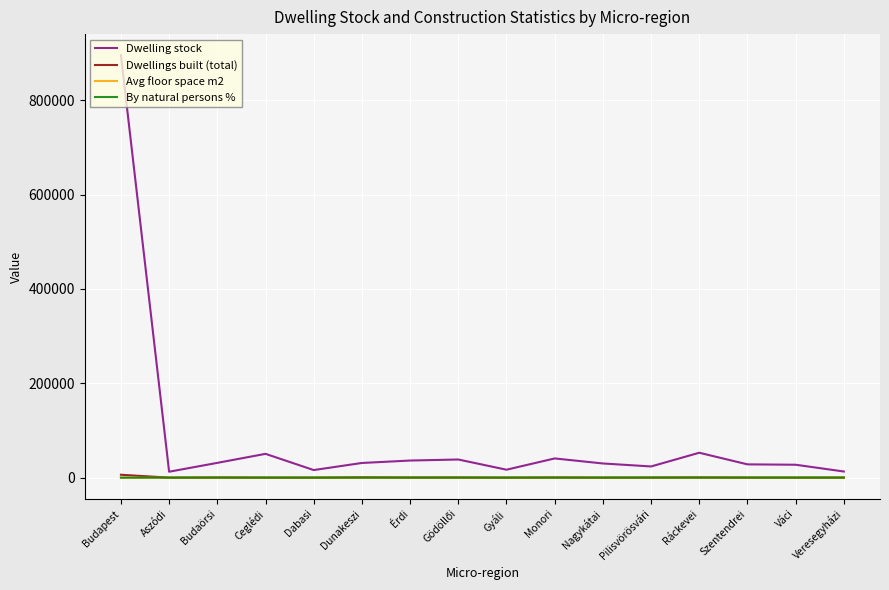

How many lines are shown in the chart?

4